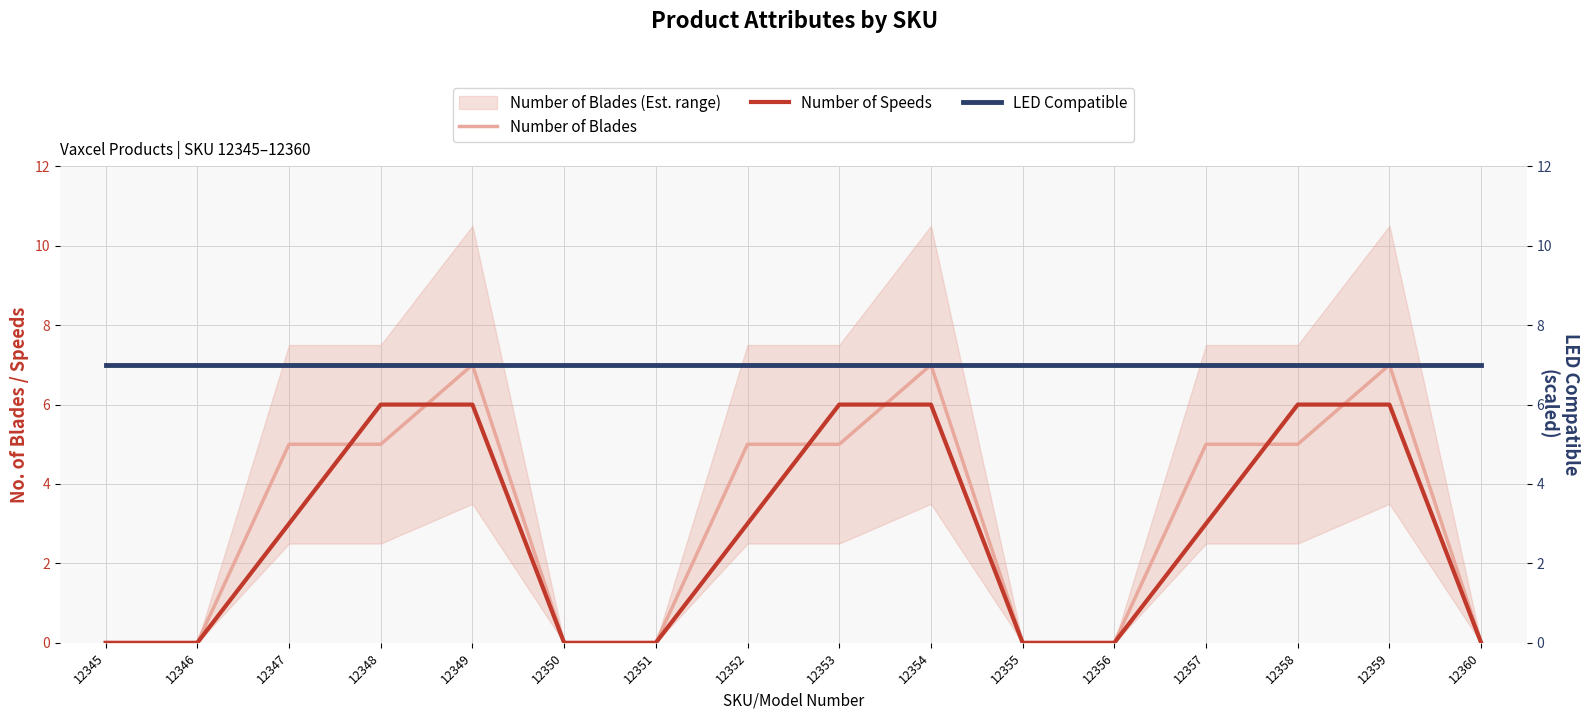

Does the chart have visible grid lines?

Yes